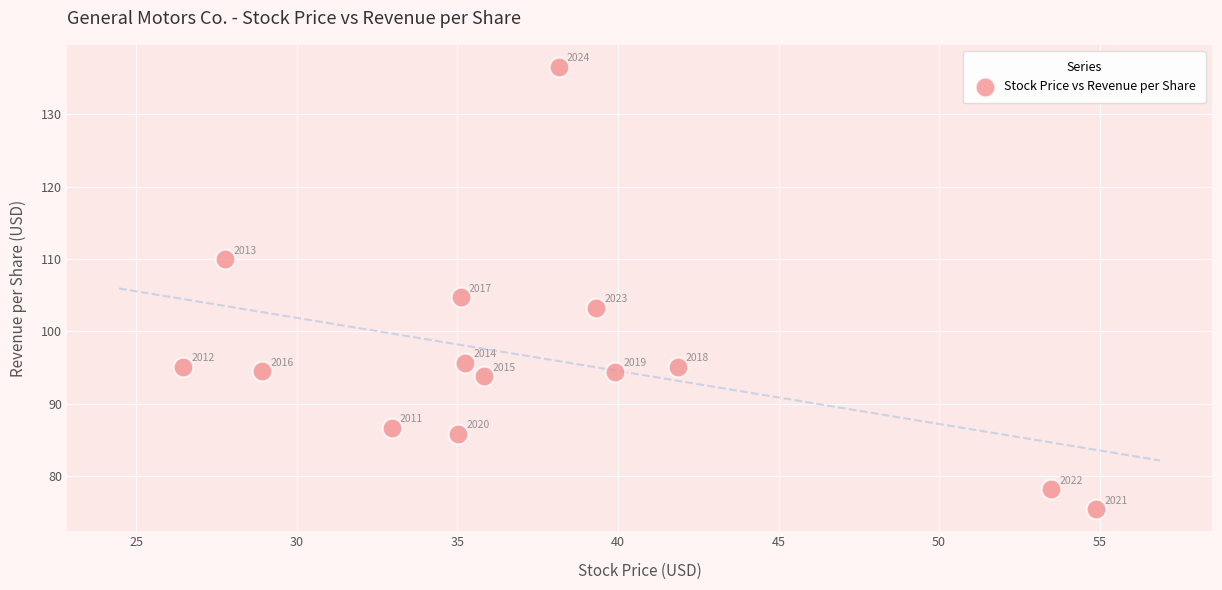

What is the range of X values (max minus min)?

28.4